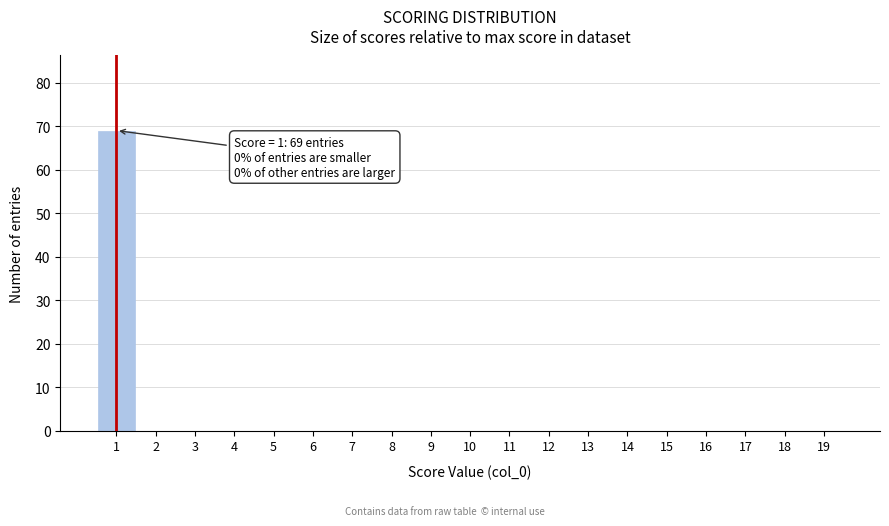

Which range on the x-axis has the tallest bar?

0.5 to 1.5